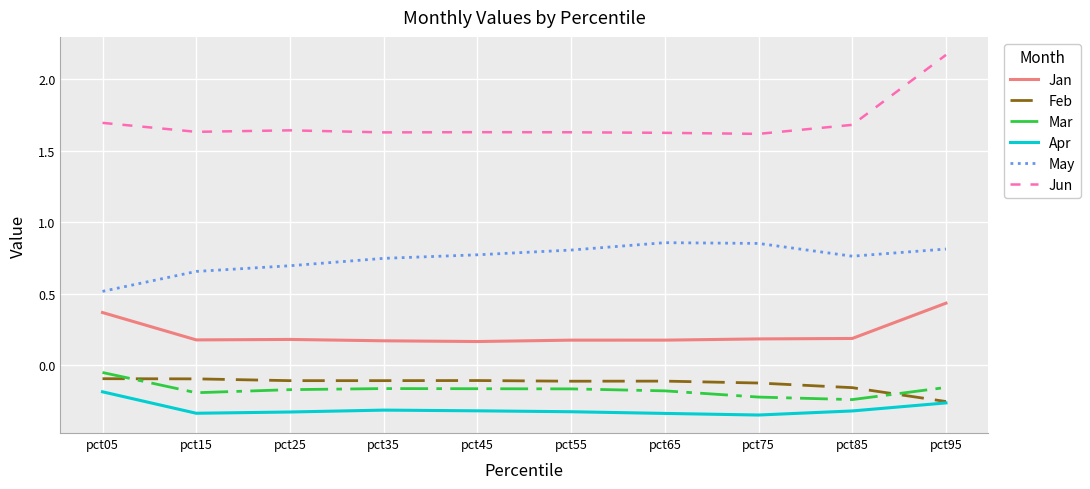

Which series ends up on top after the final intersection of Feb and Mar?

Mar